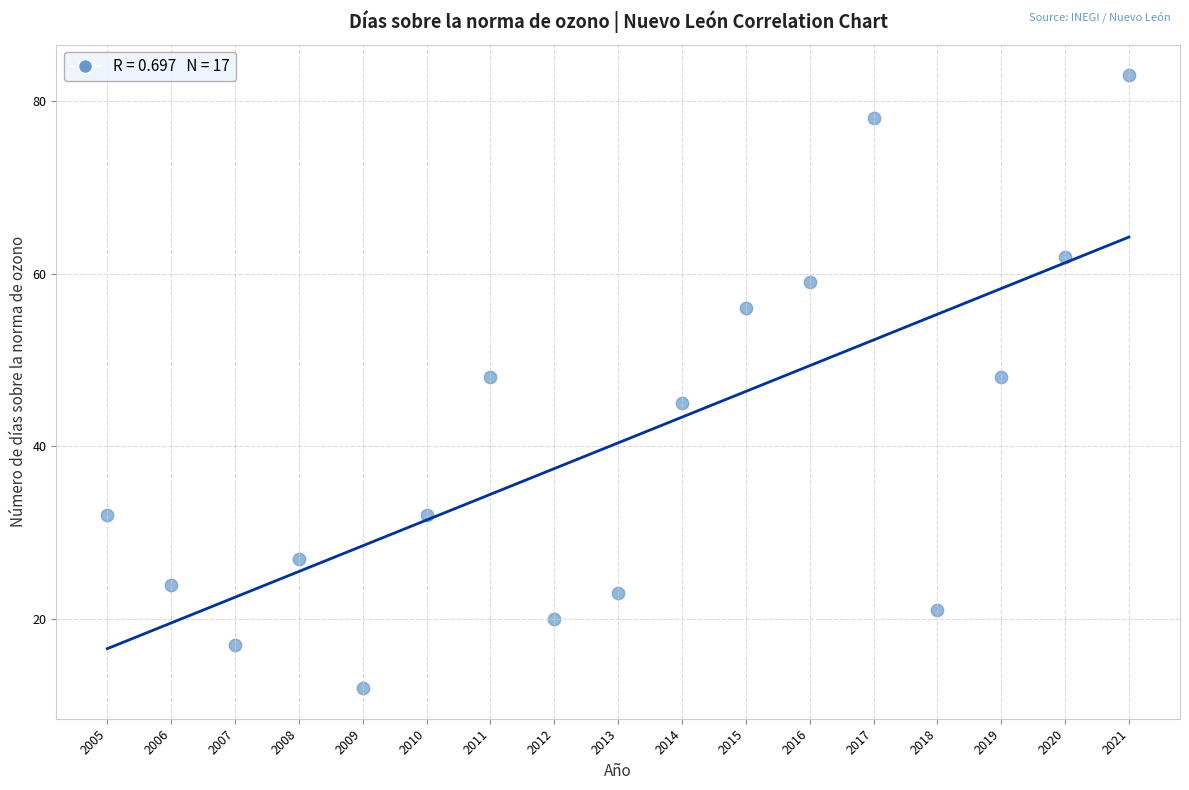

What is the range of Y values (max minus min)?

71